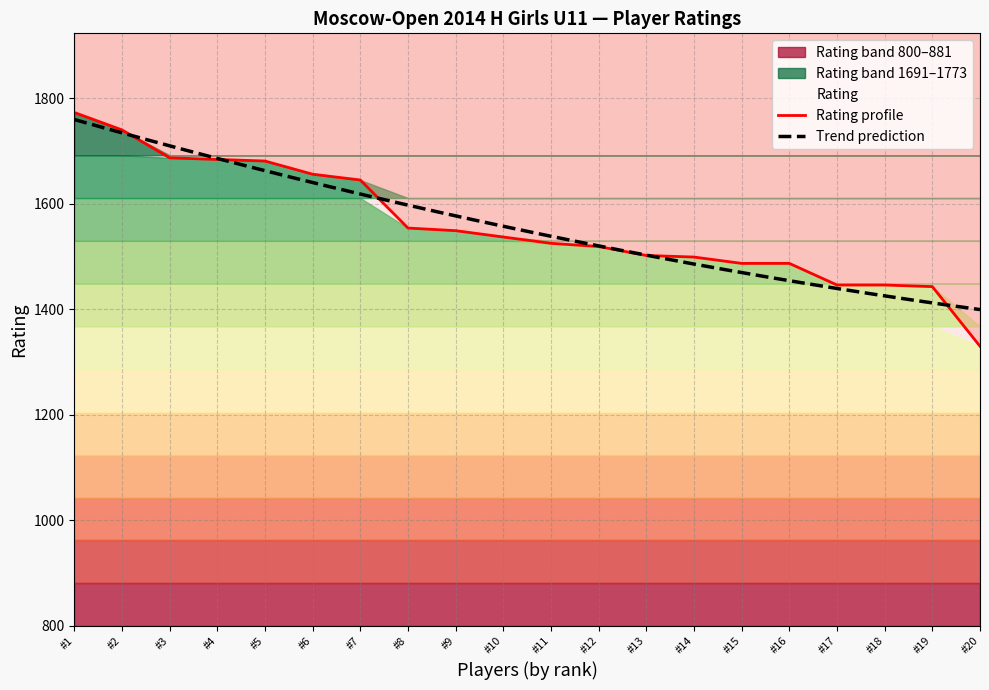

What is the sum of all values?

31190